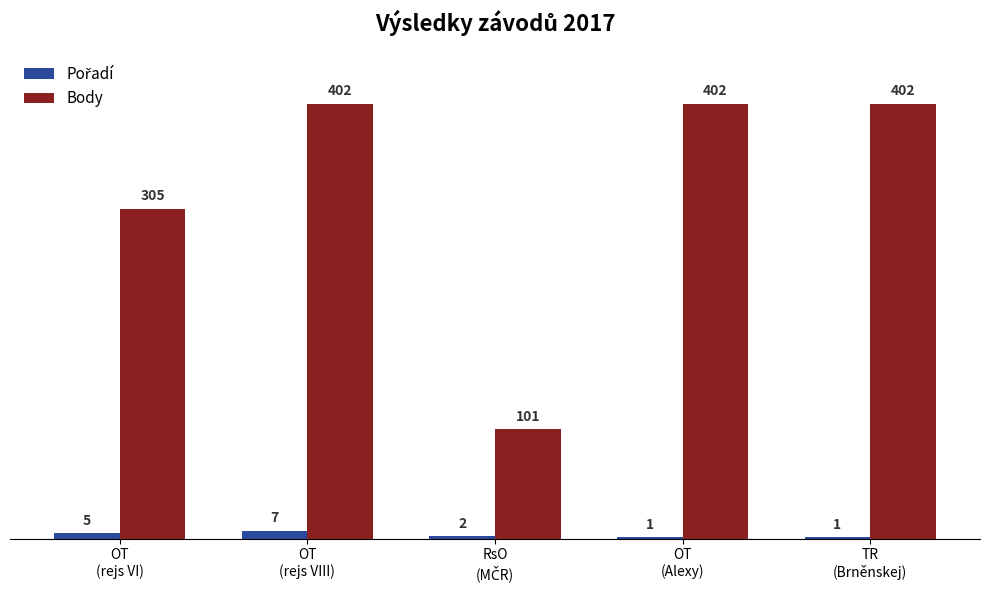

Which series has the largest total across all categories?

Body